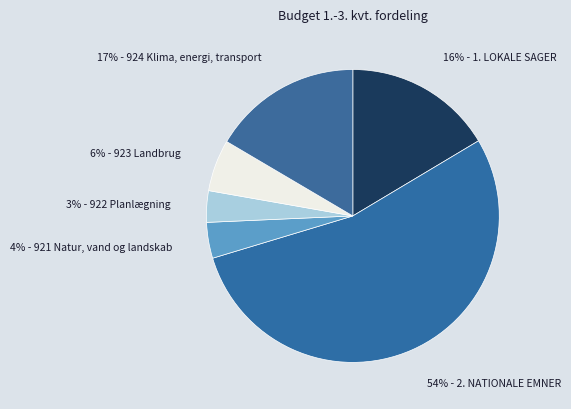

Which category accounts for the majority?

54% - 2. NATIONALE EMNER